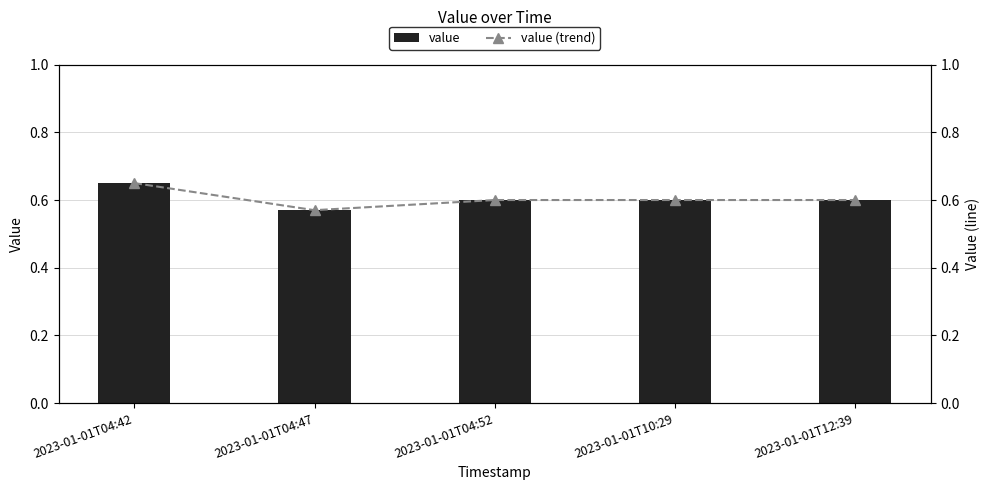

List the series in order of their peak value, highest first.

value, value (trend)